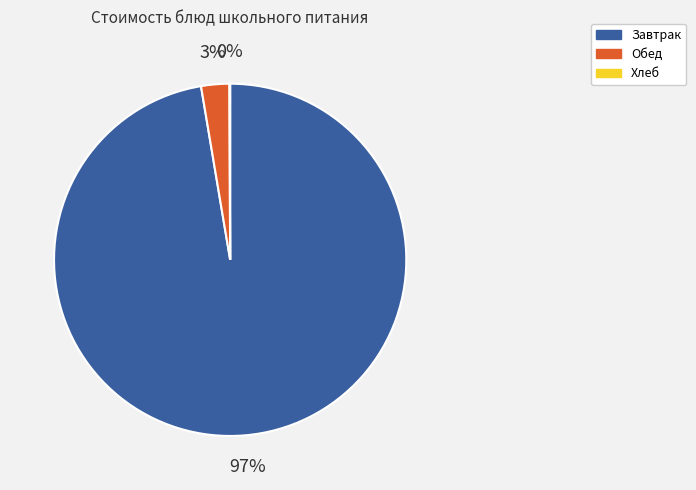

Which category accounts for the majority?

Завтрак